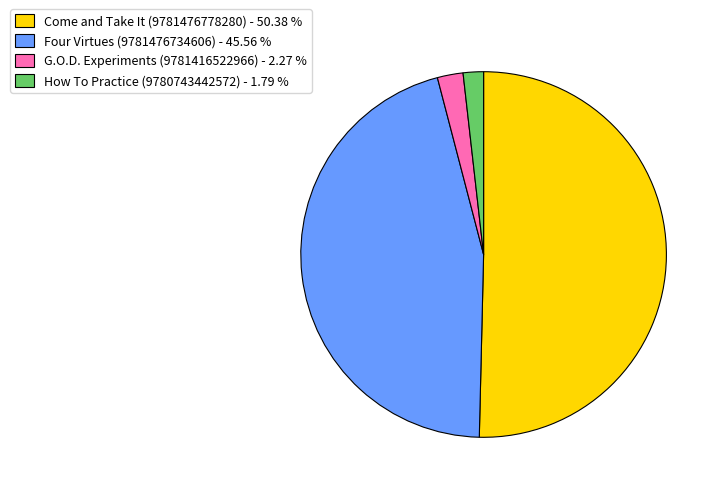

Is the sum of G.O.D. Experiments (9781416522966) - 2.27 % and Come and Take It (9781476778280) - 50.38 % greater than half?

Yes